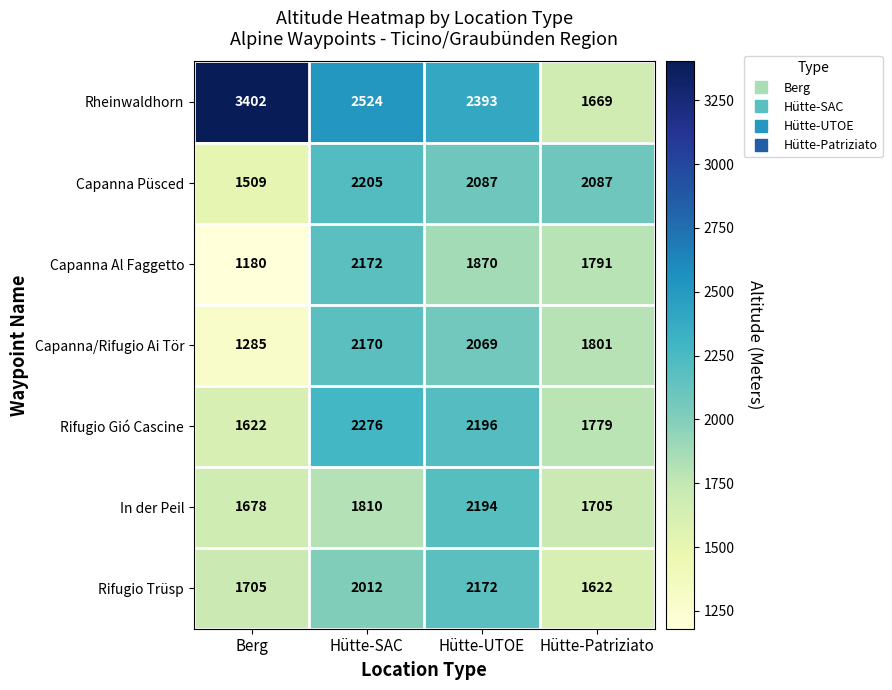

What is the difference between the highest and lowest values at Berg?

2222